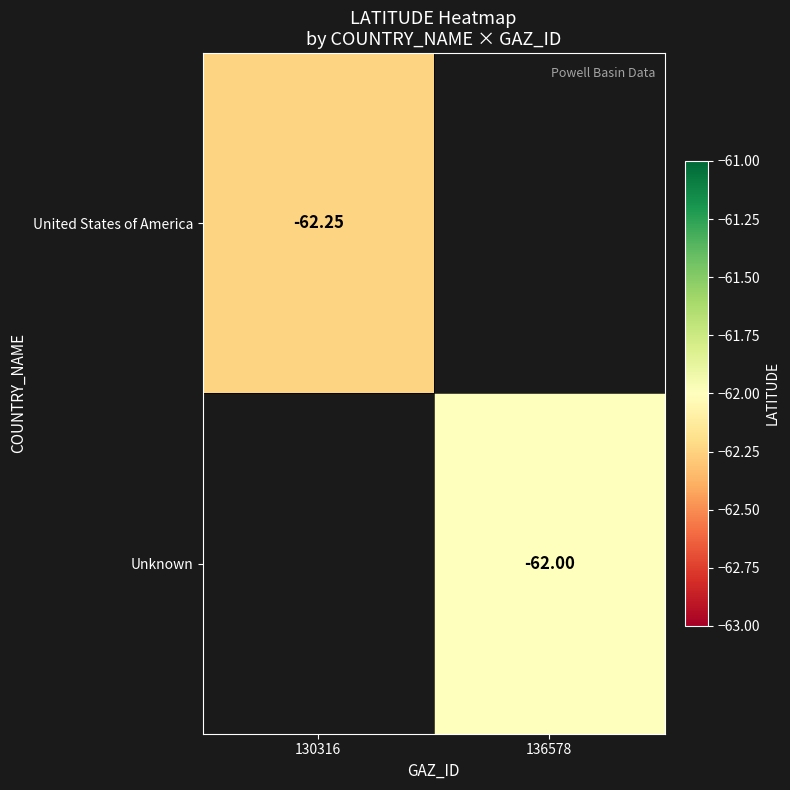

At 130316, list the series in order from smallest to largest.

United States of America, Unknown